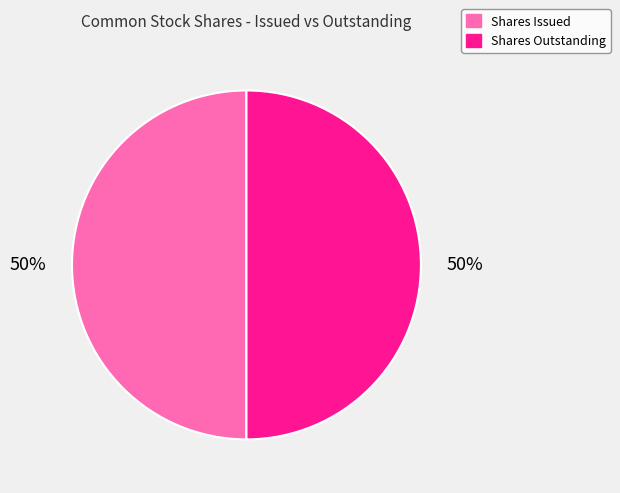

Is it true that Shares Outstanding is 56% of the pie?

False